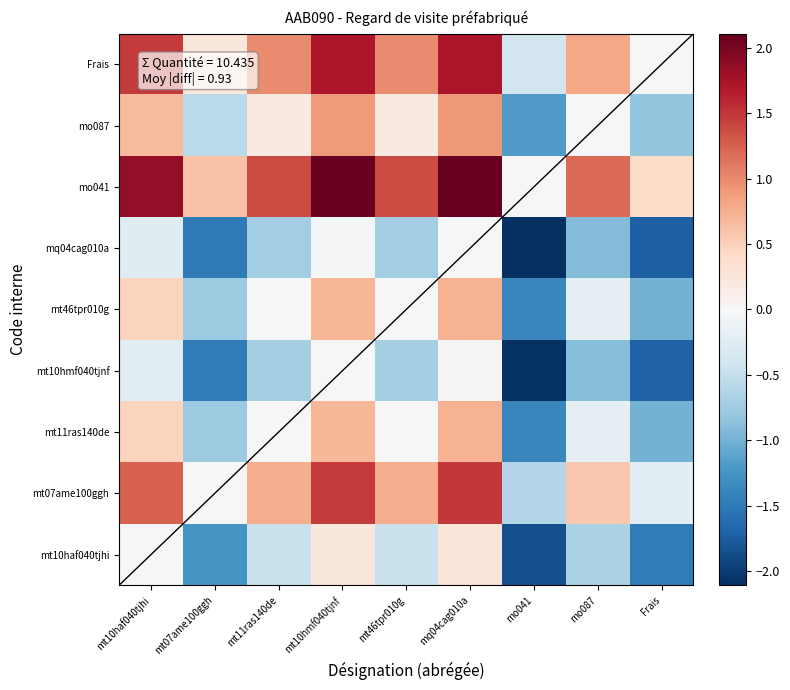

At how many categories does at least one series exceed 1?

6